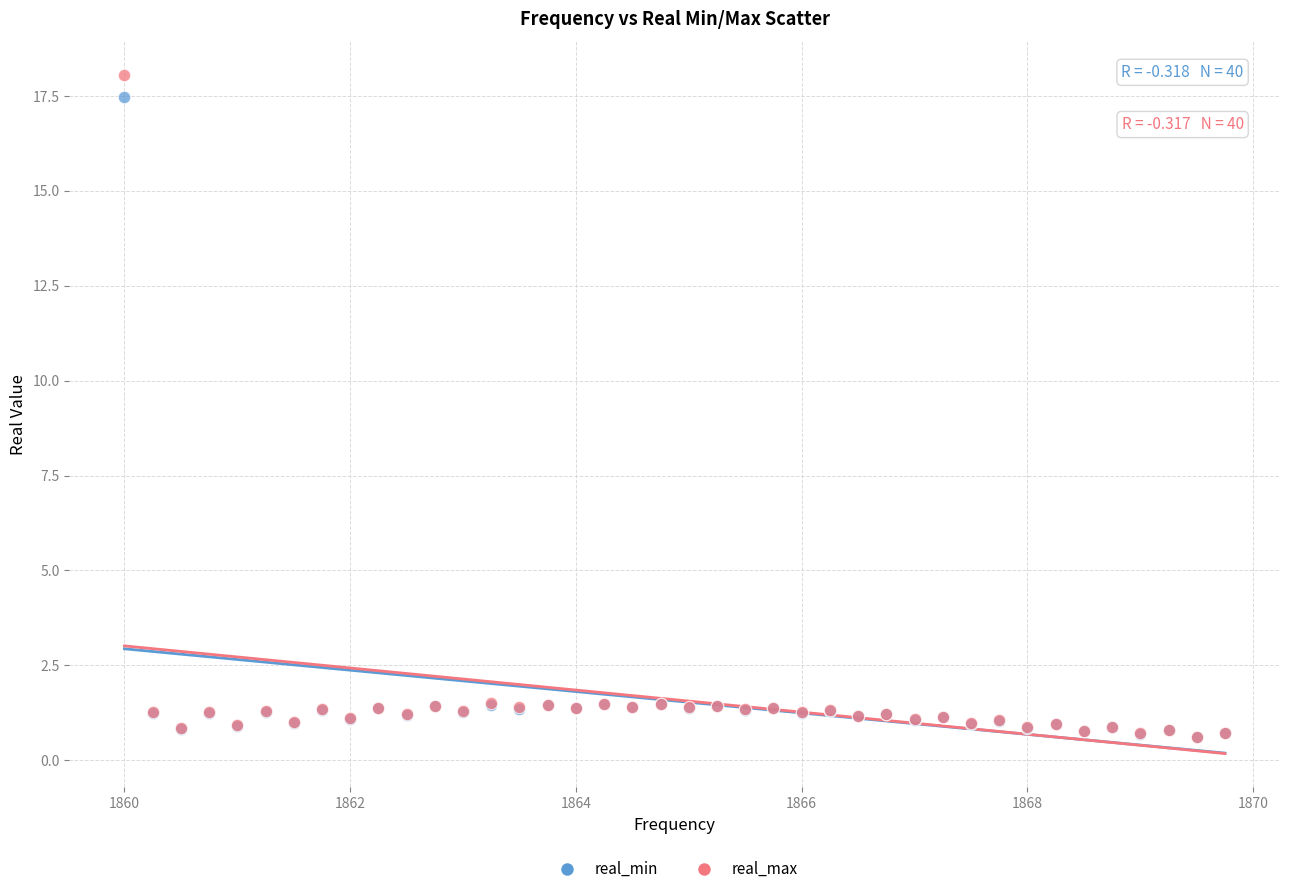

What are all the series names shown in the legend?

real_min, real_max